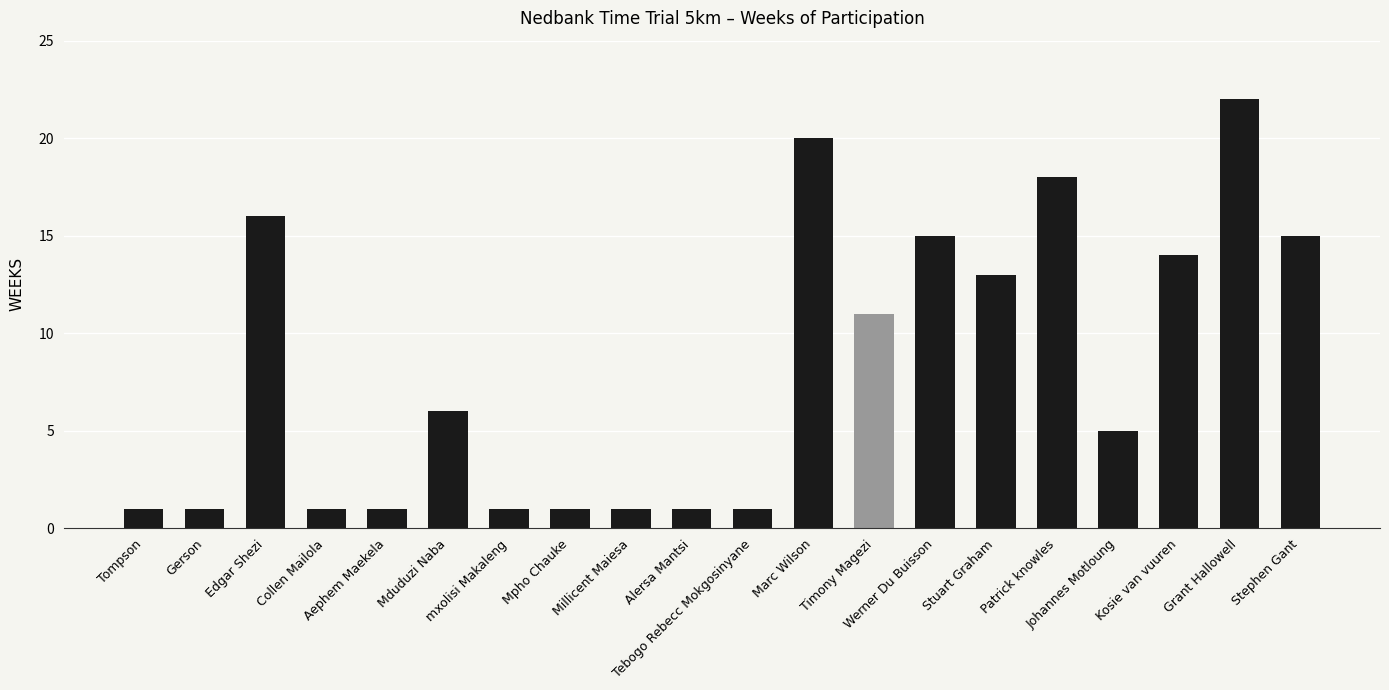

What is the greatest value displayed?

22